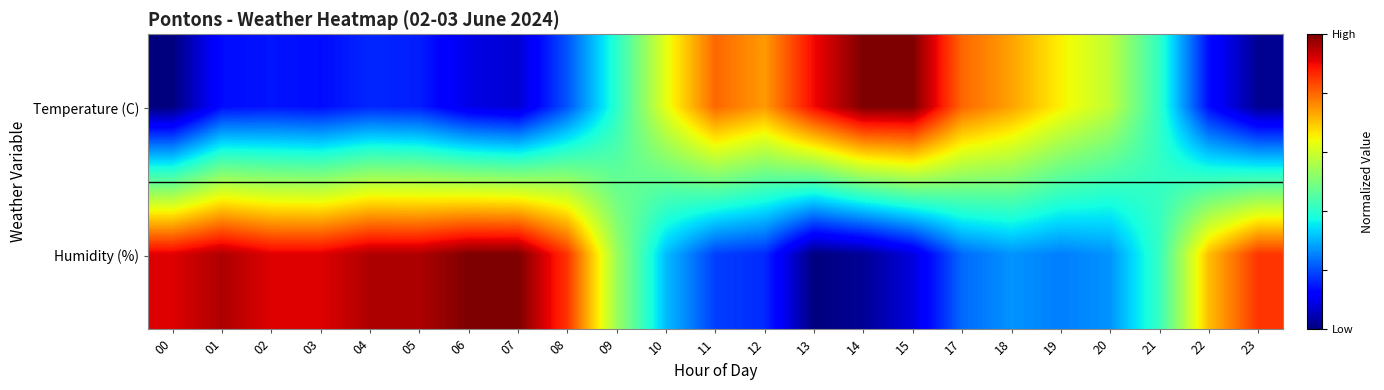

Count the number of categories in the chart.

23